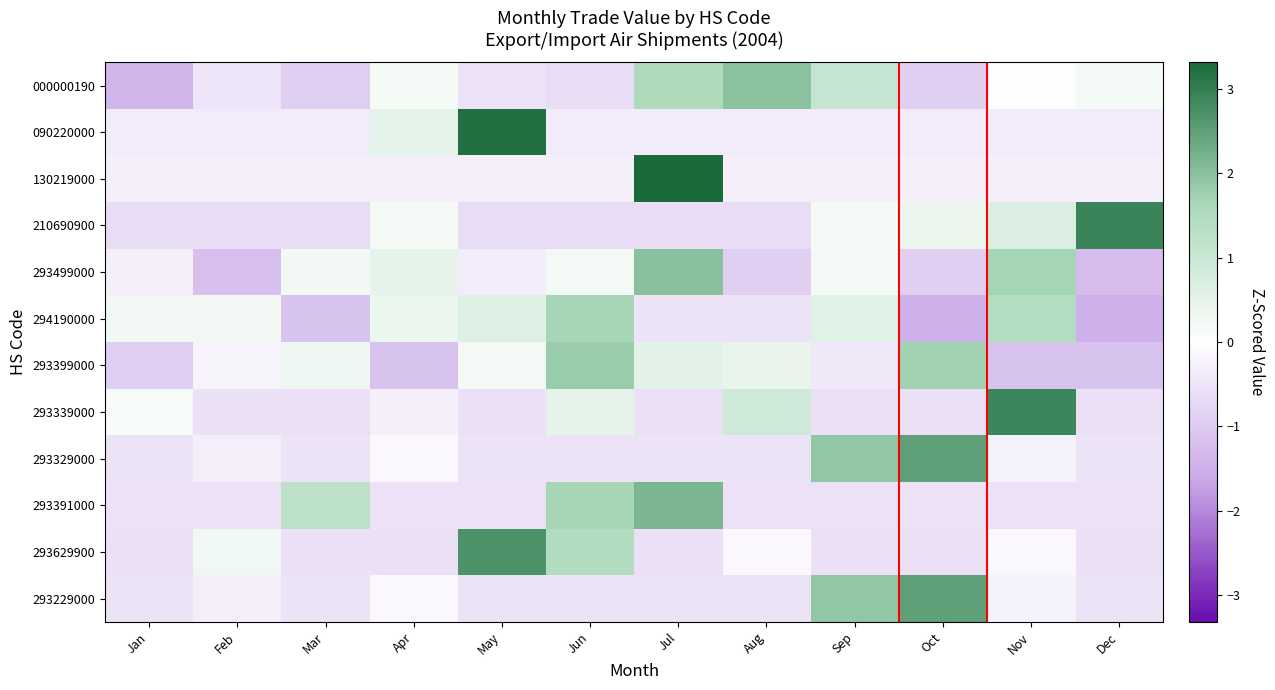

How many series are shown in this chart?

12